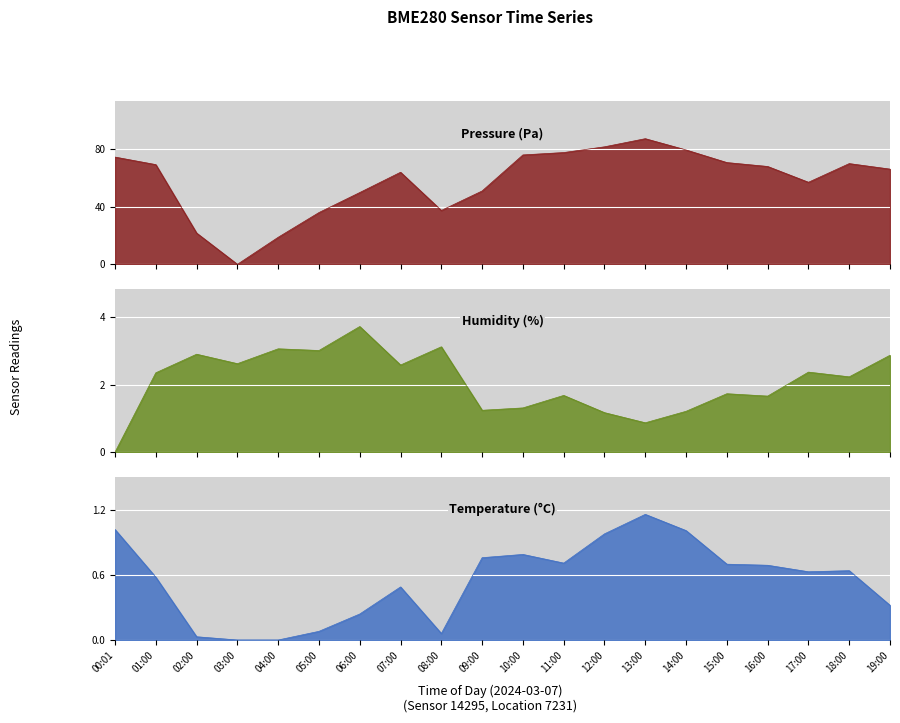

Where is pressure nearest to the value 43?

08:00